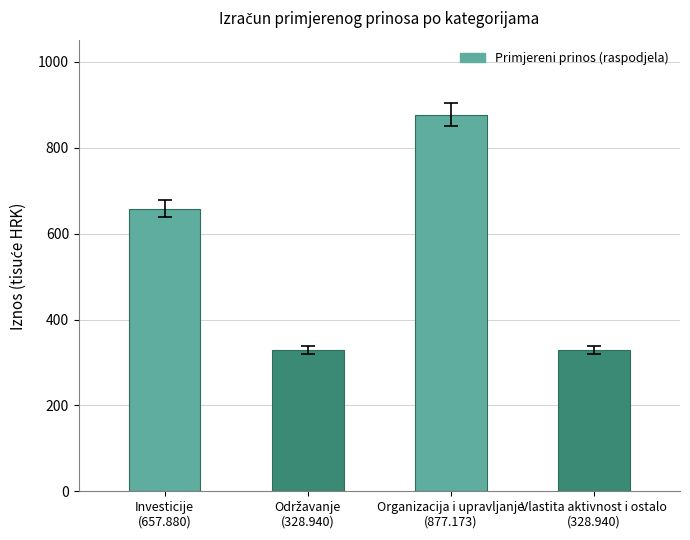

Reading left to right, list all the values displayed in this chart.

Investicije
(657.880)=657880.5	Održavanje
(328.940)=328940.2	Organizacija i upravljanje
(877.173)=877174.0	Vlastita aktivnost i ostalo
(328.940)=328940.2